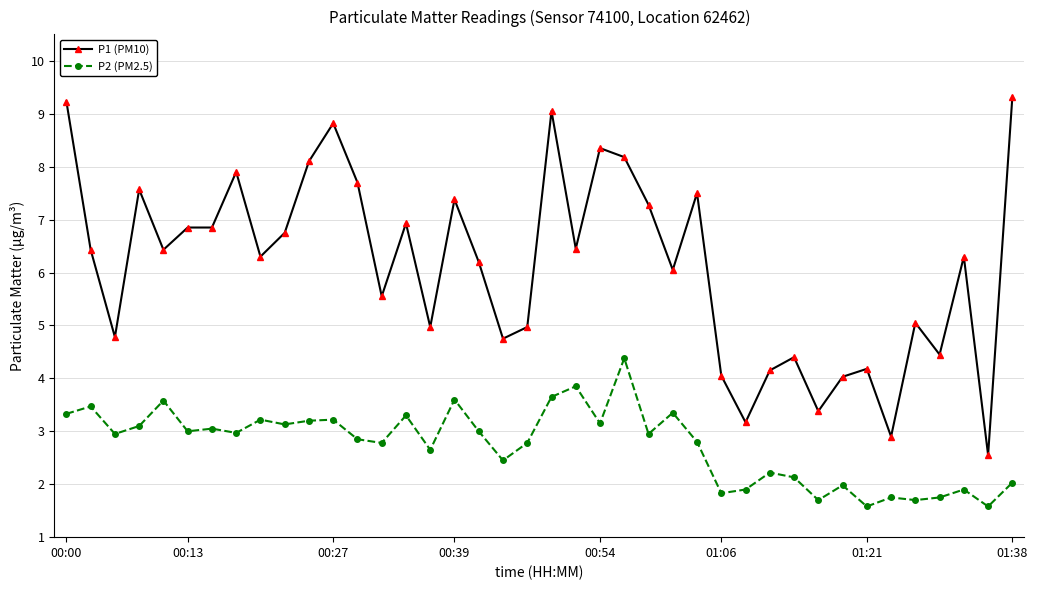

Is this an area chart (filled region under the line)?

No